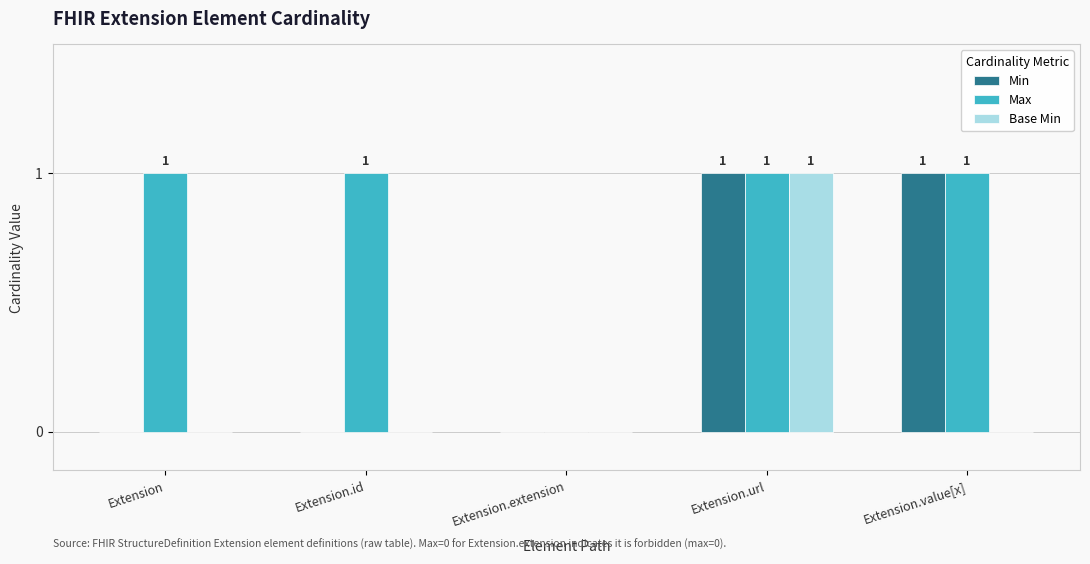

Is the value of Max at Extension.url greater than the value of Min at Extension.extension?

Yes